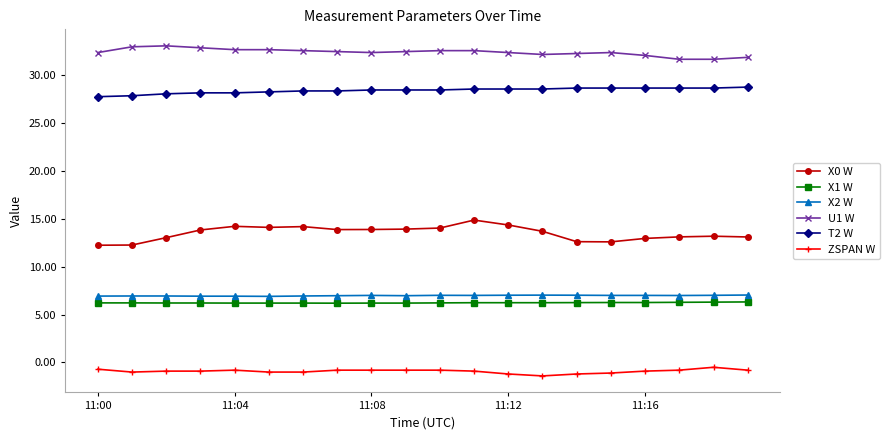

Does the chart display data point markers on the line(s)?

Yes